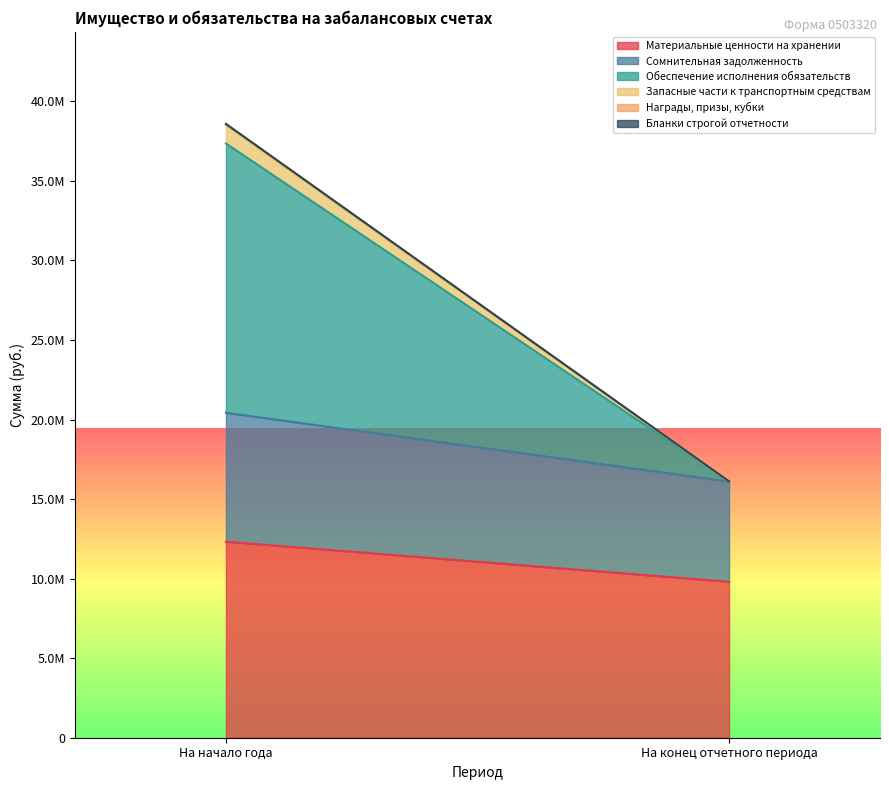

The value of Бланки строгой отчетности at На начало года is 5784.2. True or false?

False